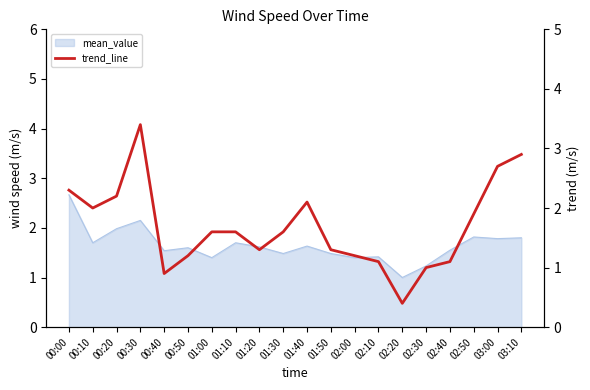

What is the label of the 7th point from the left?

01:00